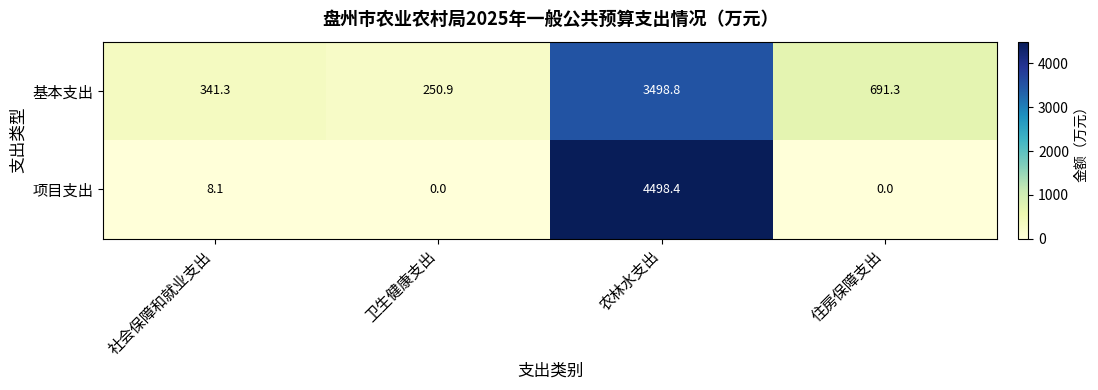

What is the approximate value of 项目支出 at 农林水支出?

4498.4